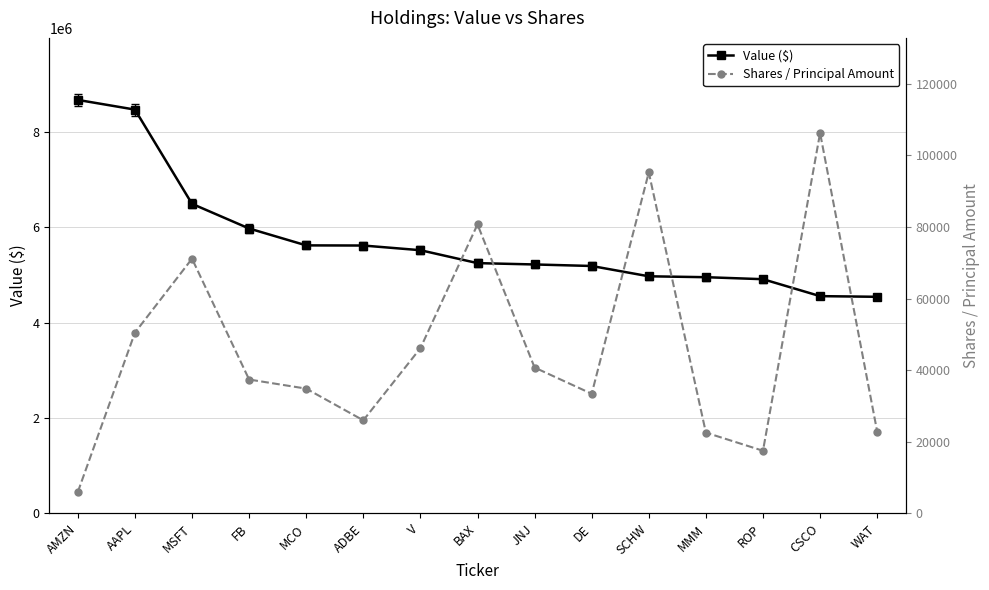

What is the smallest value displayed?

5990